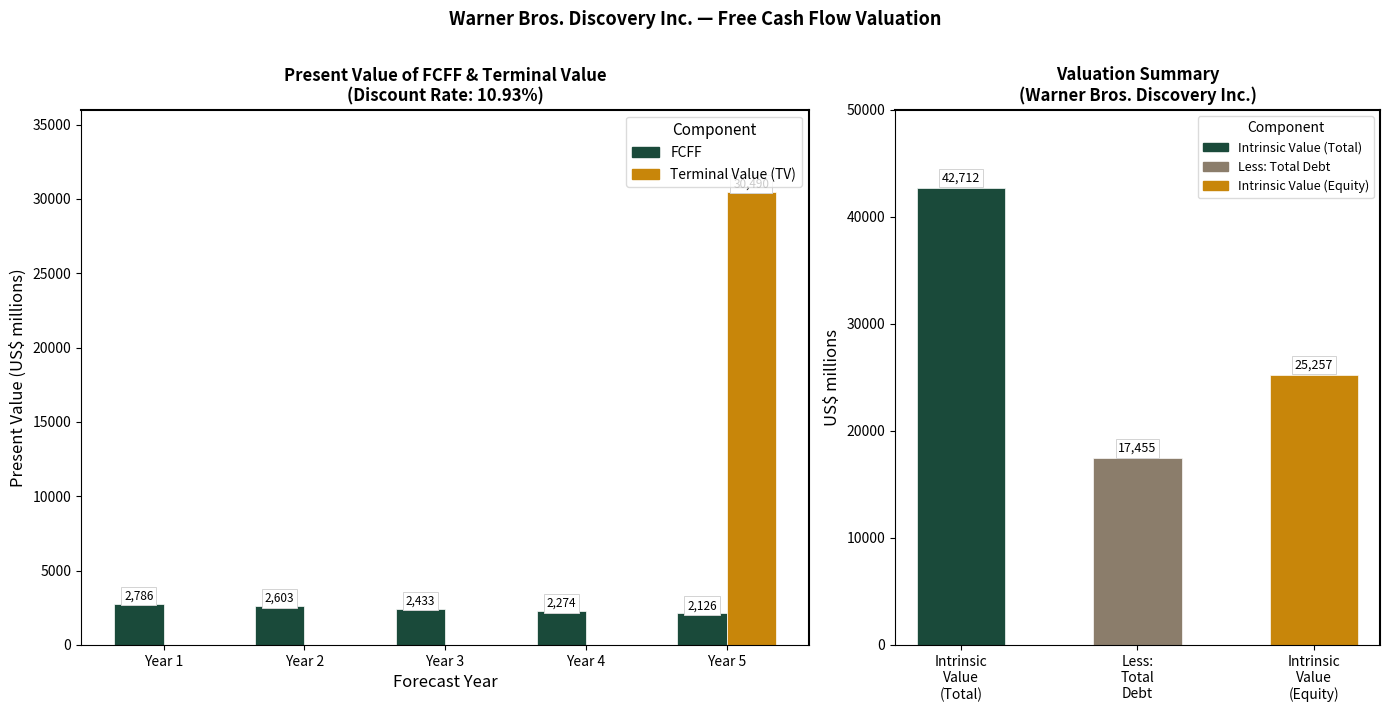

Rank the series by their maximum value, from lowest to highest.

FCFF, Terminal Value